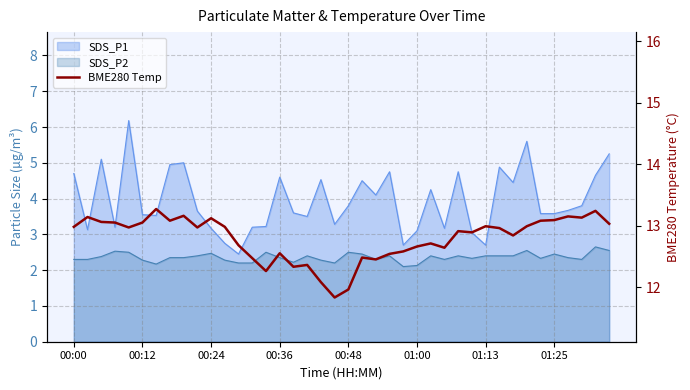

How many lines are shown in the chart?

1